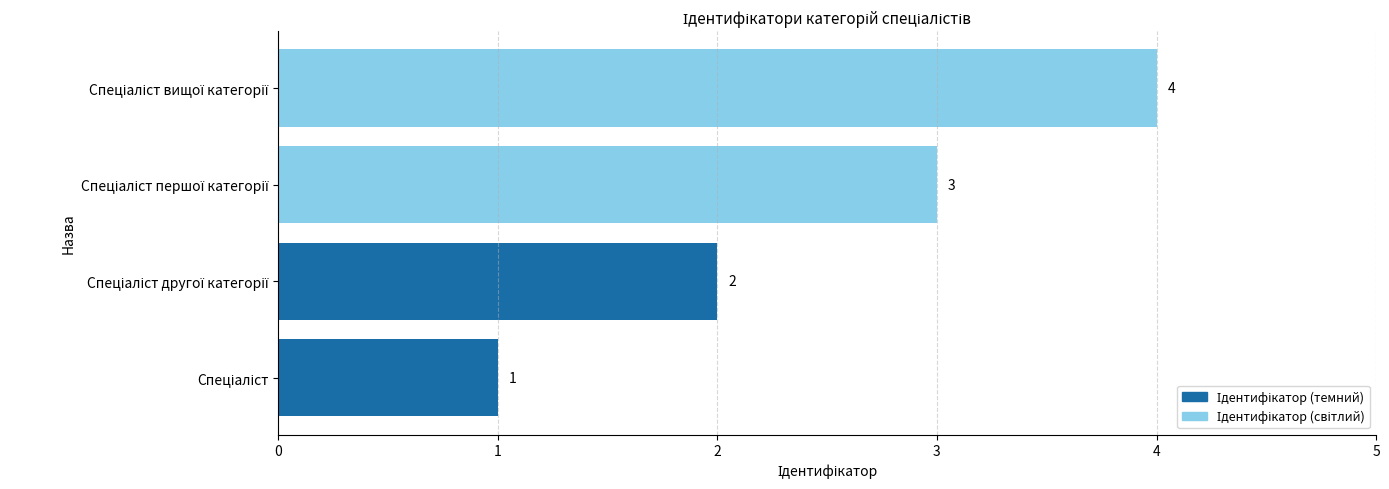

Count the values in the range 2 to 4.

3